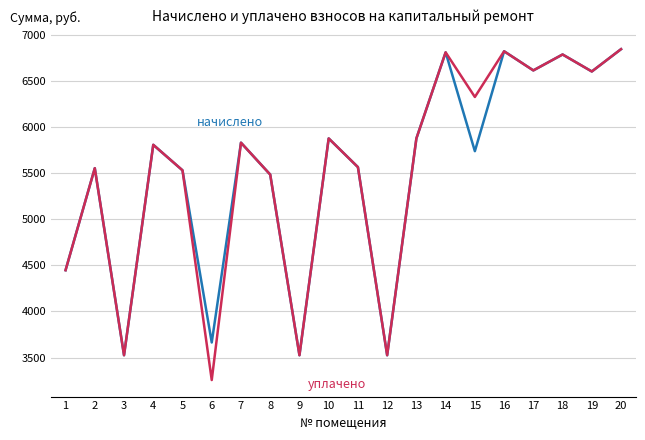

What is the total value across all series at 10?

11750.4